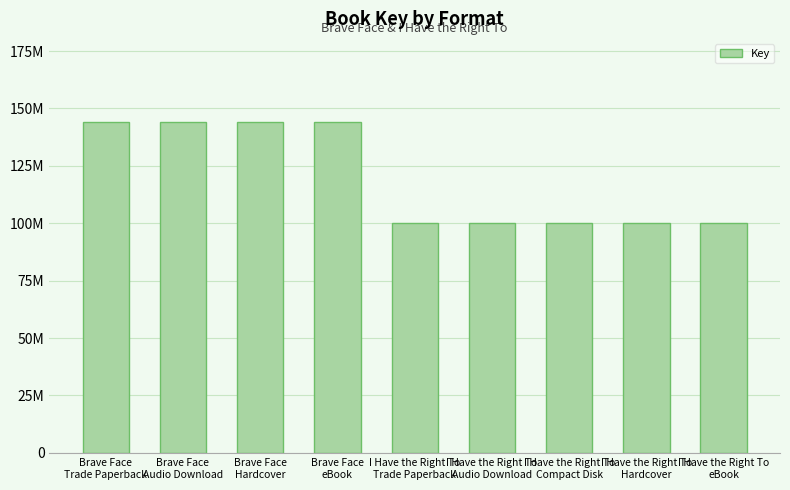

How many series are shown in this chart?

1